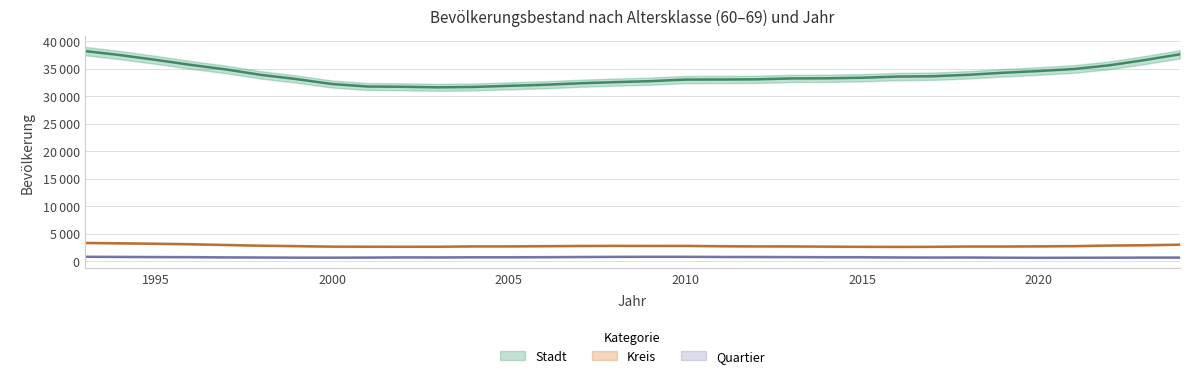

What is the sum of the Stadt values at 2021 and 2018?

68800